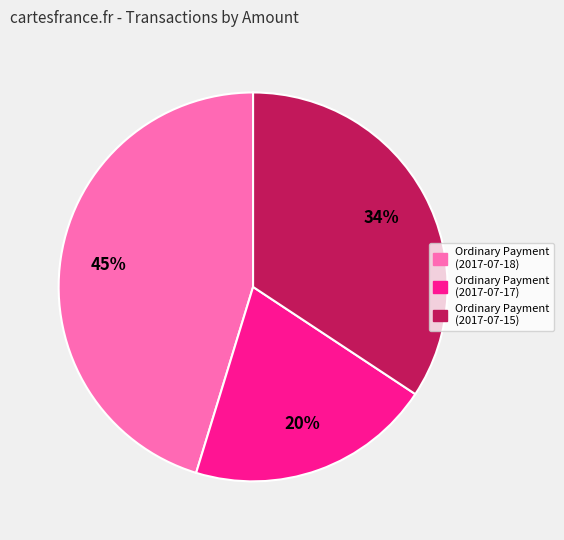

Is there a majority slice in this chart?

No